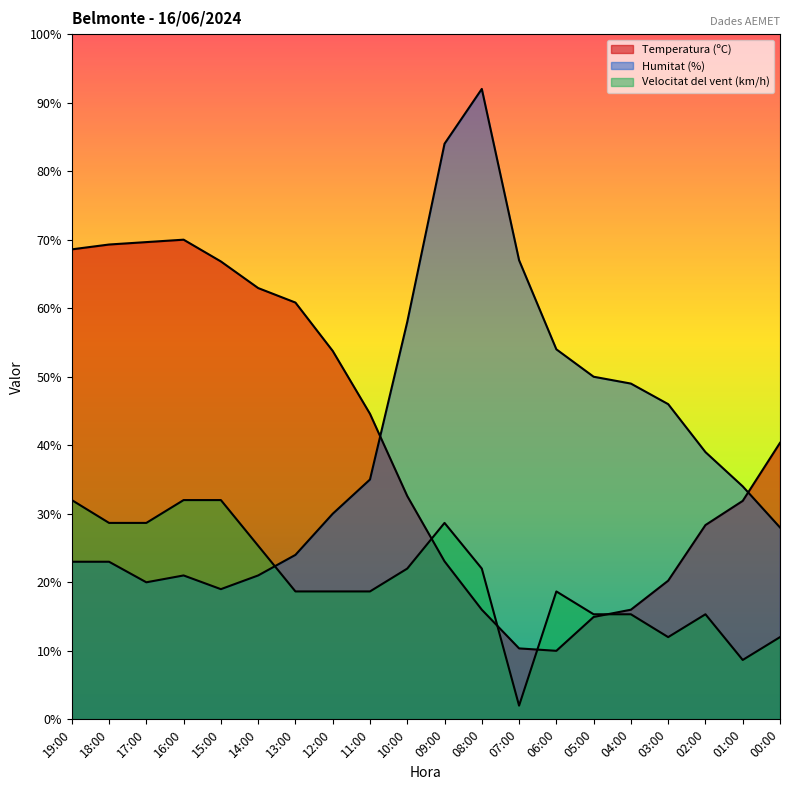

What is the average value of the Temperatura (ºC) series?

40.5